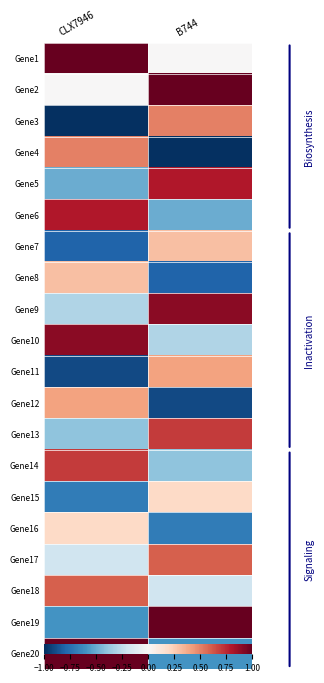

What is the total value across all series at B744?

1.0